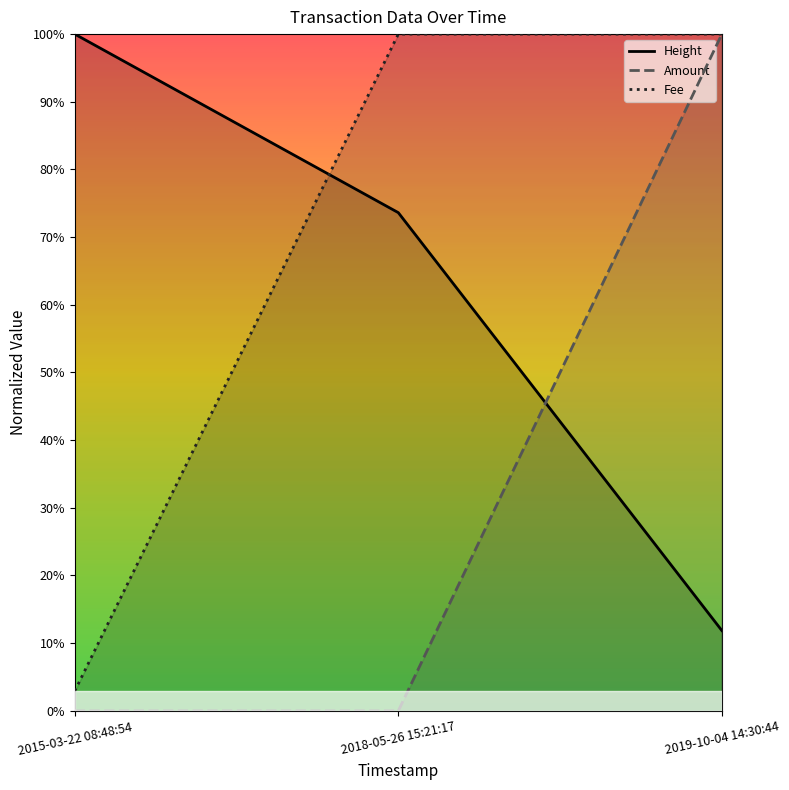

What is the total value across all series at 2015-03-22 08:48:54?

1.0